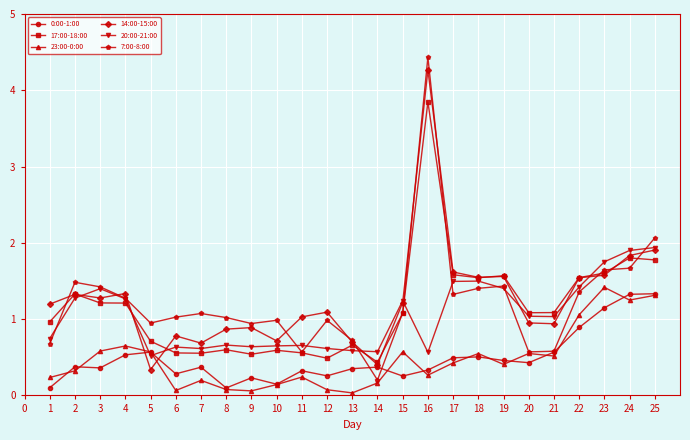

Count the number of categories in the chart.

25